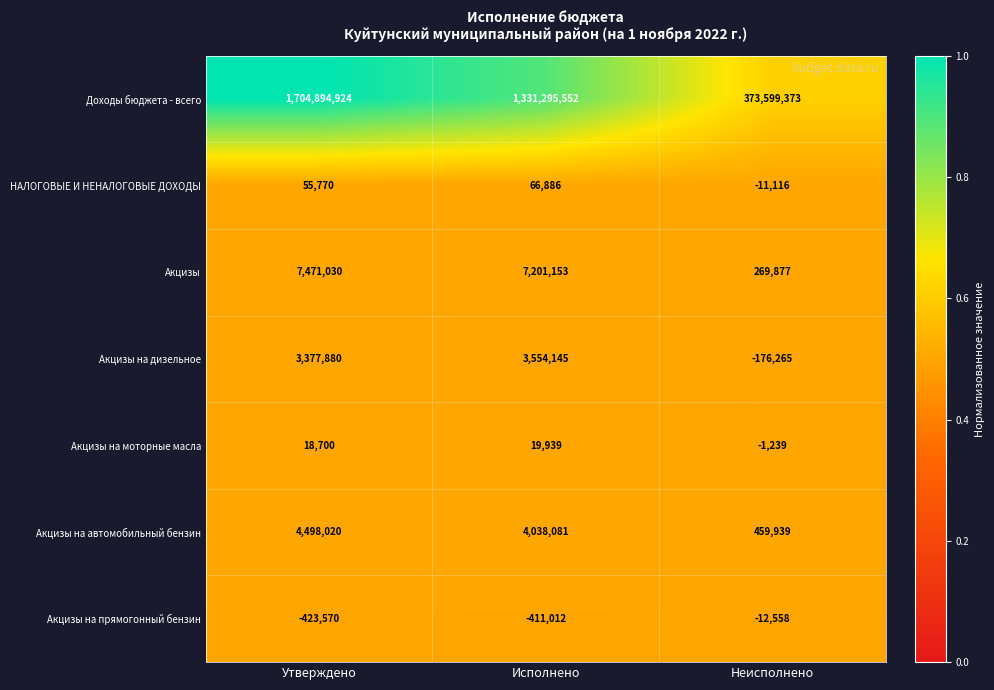

Reading left to right, extract all data points from this chart.

Доходы бюджета - всего: 1704894924	1331295552	373599373
НАЛОГОВЫЕ И НЕНАЛОГОВЫЕ ДОХОДЫ: 55770	66886	-11116
Акцизы: 7471030	7201153	269877
Акцизы на дизельное: 3377880	3554145	-176265
Акцизы на моторные масла: 18700	19939	-1239
Акцизы на автомобильный бензин: 4498020	4038081	459939
Акцизы на прямогонный бензин: -423570	-411012	-12558